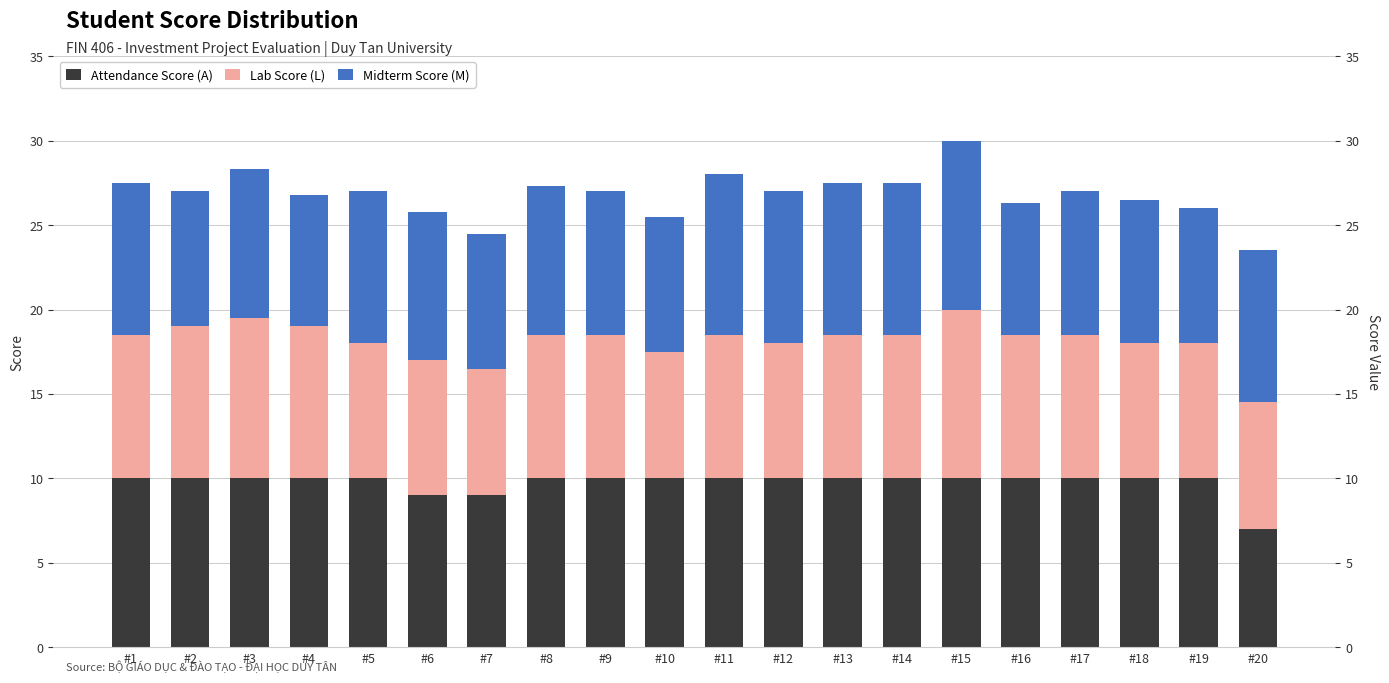

What is the value of the Lab Score (L) bar at the 12th from the left?

8.0